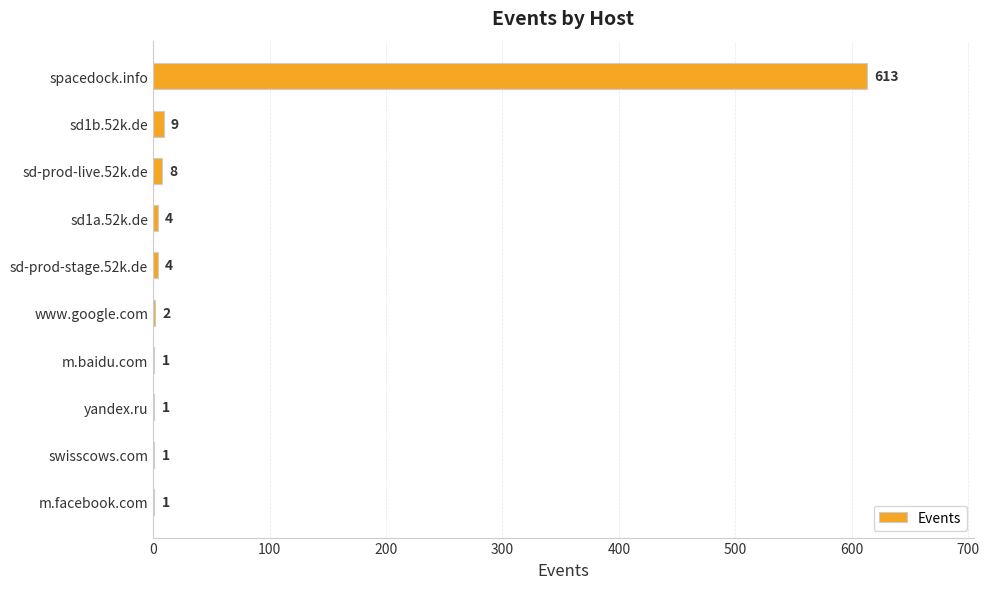

True or false: the data shows 1 at swisscows.com.

True